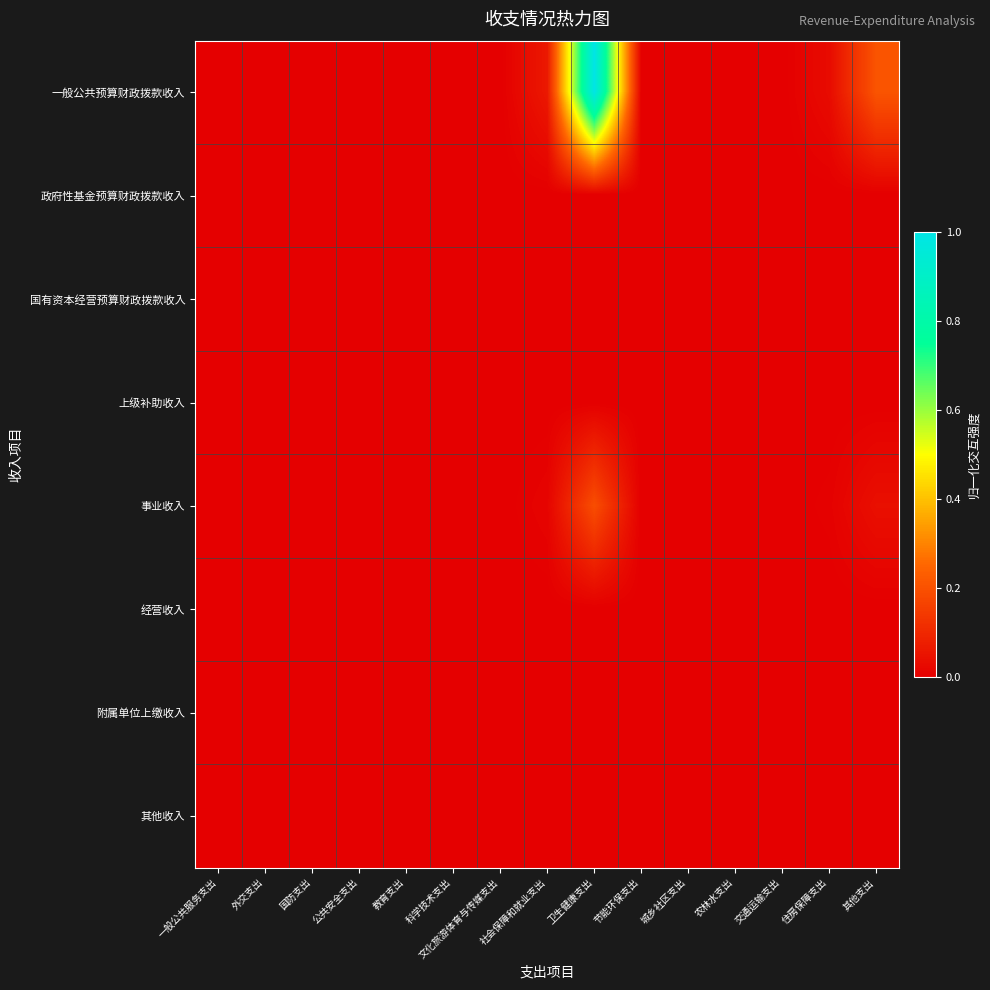

At 国防支出, list the series in order from largest to smallest.

一般公共预算财政拨款收入, 政府性基金预算财政拨款收入, 国有资本经营预算财政拨款收入, 上级补助收入, 事业收入, 经营收入, 附属单位上缴收入, 其他收入